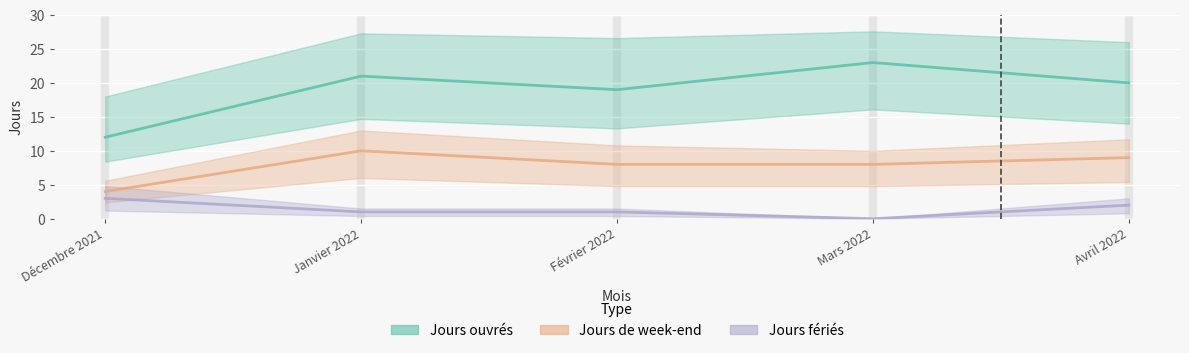

How many interior local valleys does the Jours ouvrés series have?

1